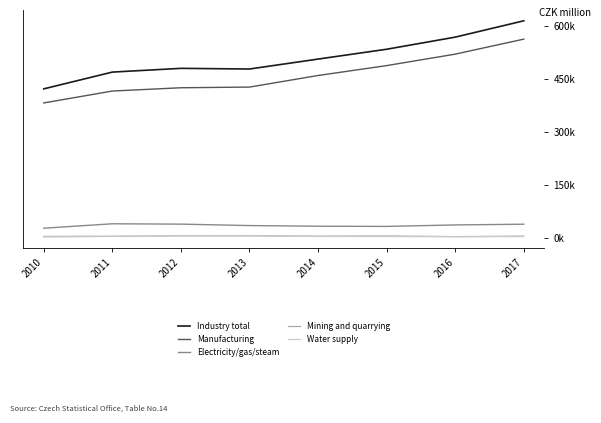

True or false: Electricity/gas/steam and Manufacturing cross at least once.

False